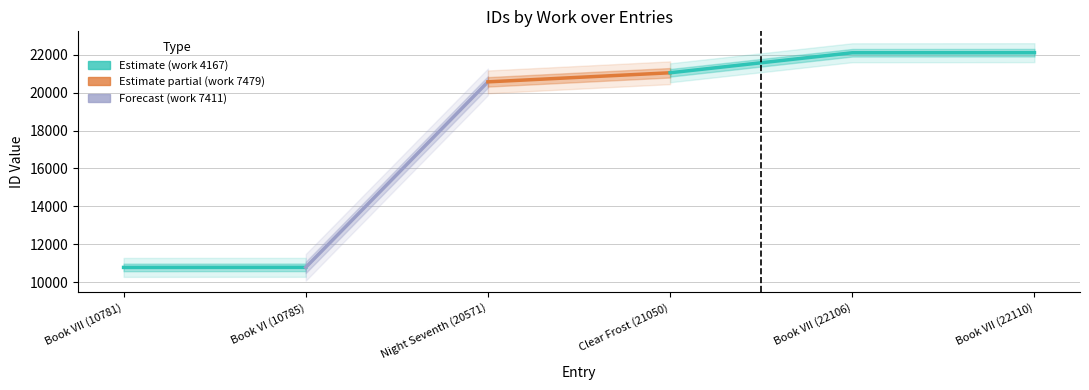

How many distinct data groups are displayed?

3